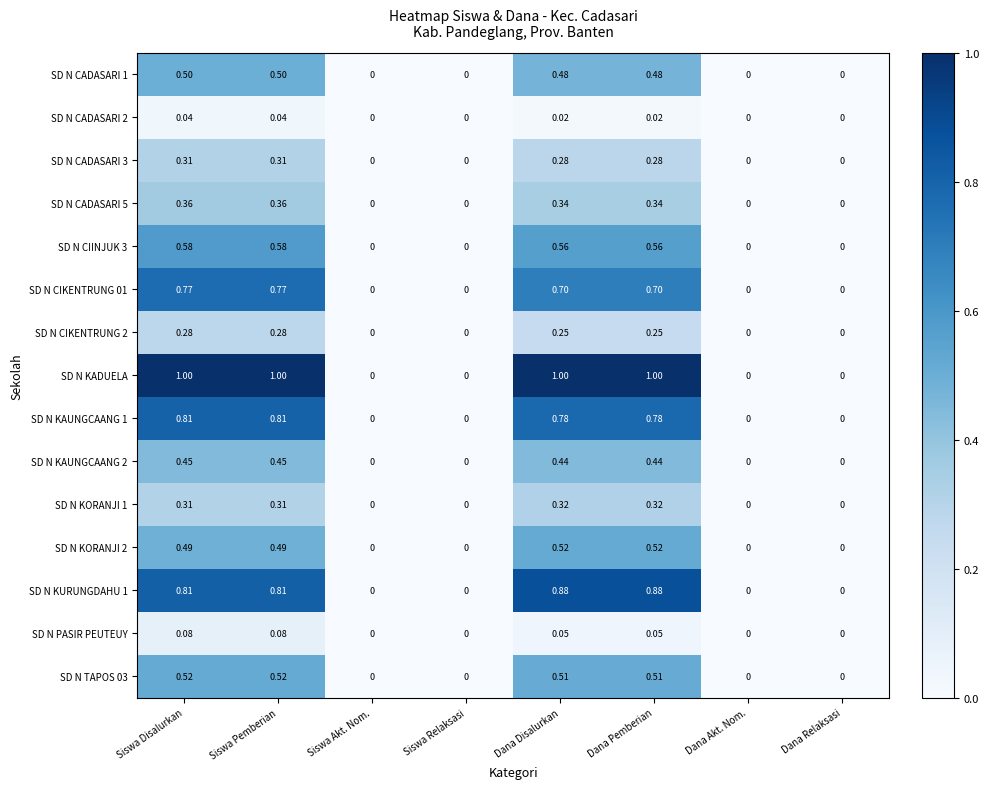

Which series has the largest total across all categories?

SD N KADUELA